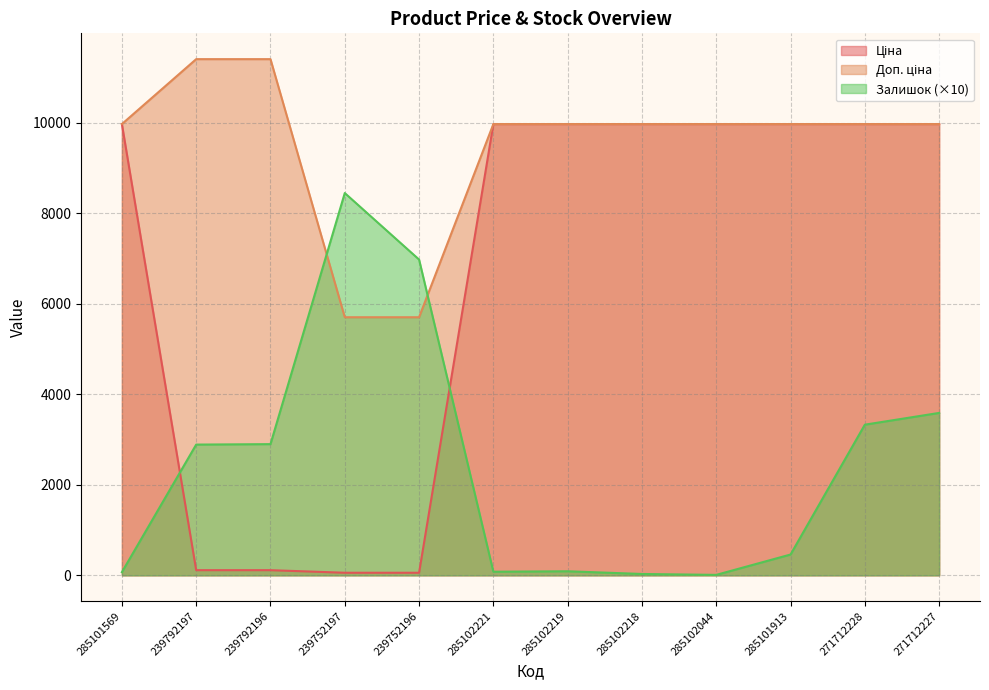

The Ціна series shows 9975.0 at 285102218. True or false?

True